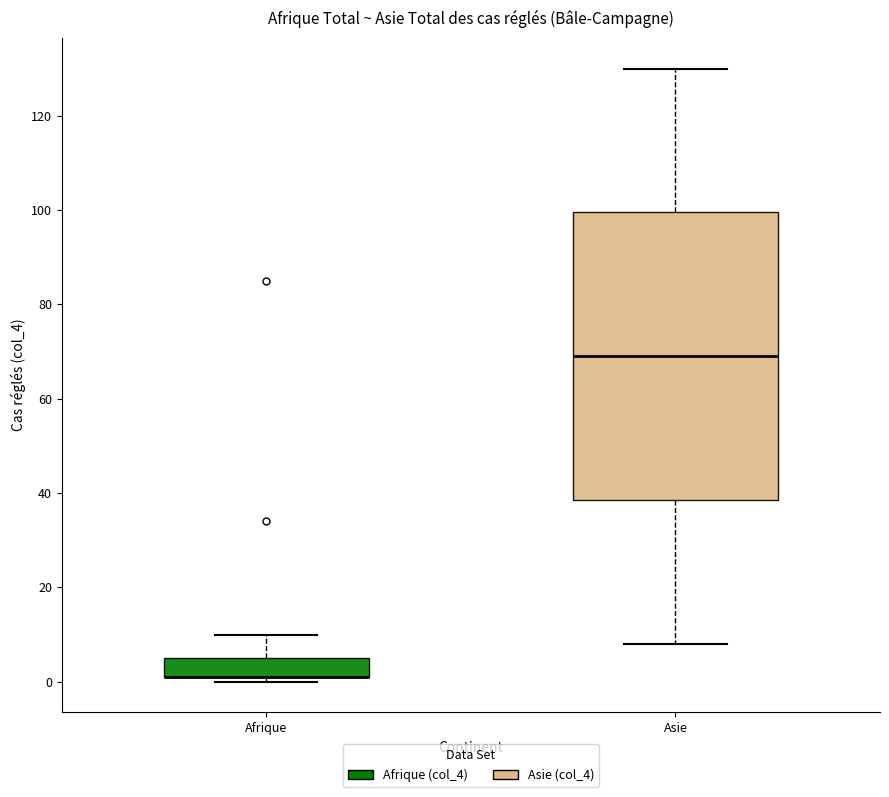

Reading left to right, transcribe this box plot: for each box, give where its median line is, the range the box spans, and where its two whiskers end, as read against the y-axis. The values are not printed on the chart, so give them approximately, as read against the axis.

Afrique: median 2 (drawn on the box's lower edge), box 2 to 6, whiskers 0 to 10
Asie: median 70, box 38 to 100, whiskers 8 to 130